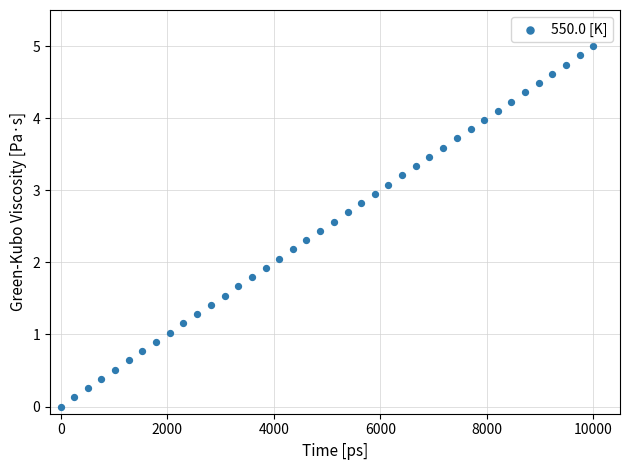

What is the range of X values (max minus min)?

10000.0